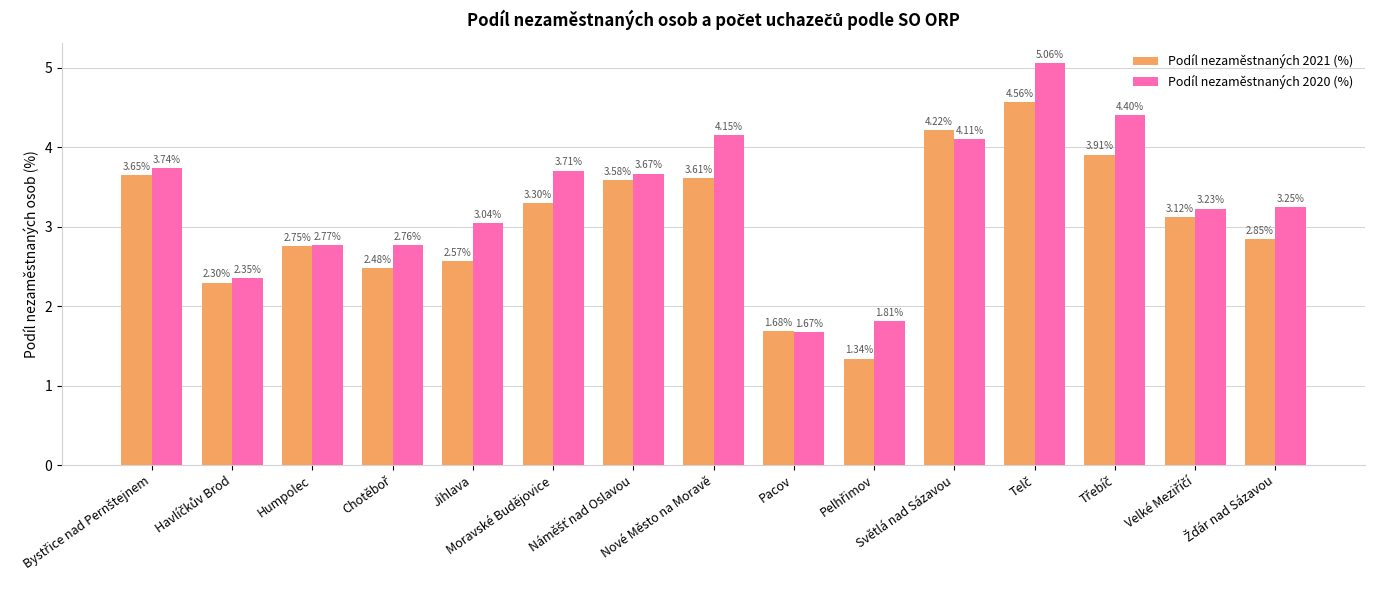

List the series in order of their overall mean, lowest first.

Podíl nezaměstnaných 2021 (%), Podíl nezaměstnaných 2020 (%)